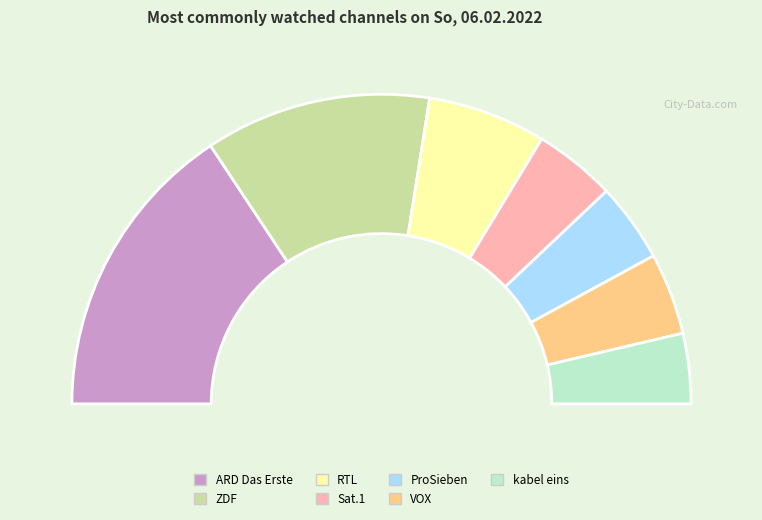

What portion of the pie excludes ProSieben?

91.7%